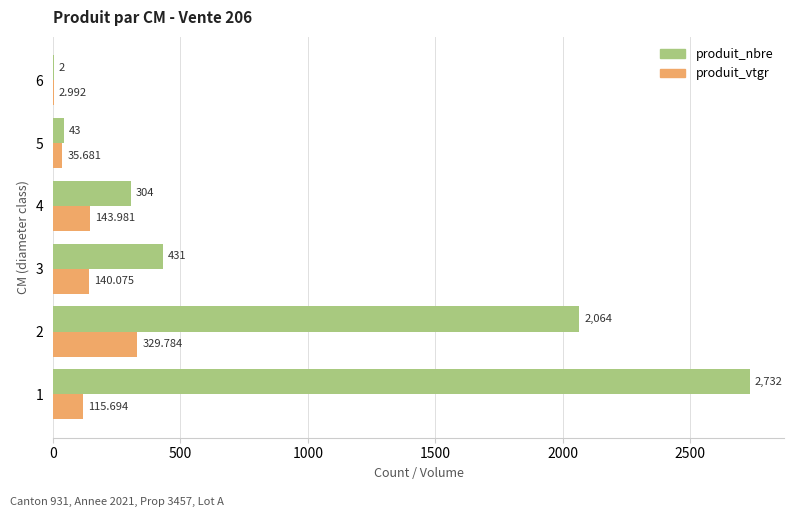

Is the value of produit_nbre at 4 greater than the value of produit_vtgr at 6?

Yes